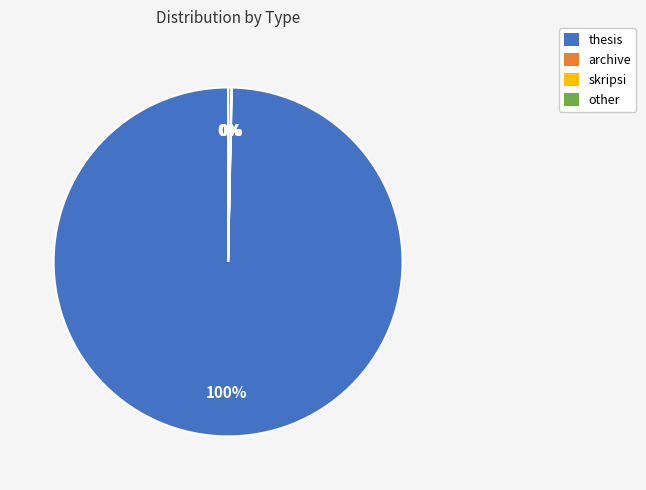

Which category has the biggest portion of the pie?

thesis